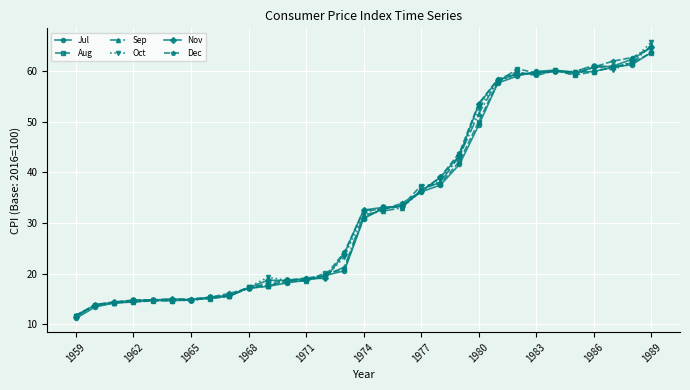

Which series has the widest spread of values?

Oct